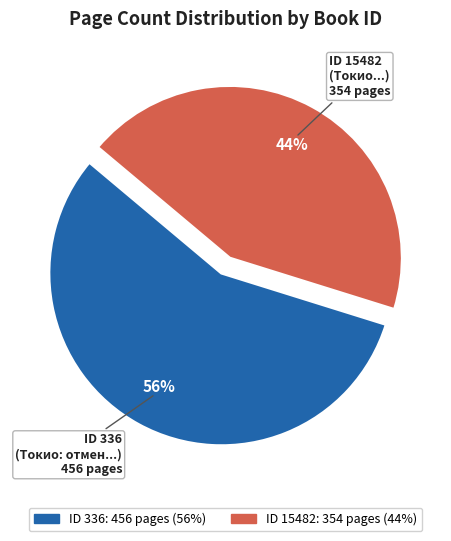

To the nearest percent, what is the average slice percentage?

50%